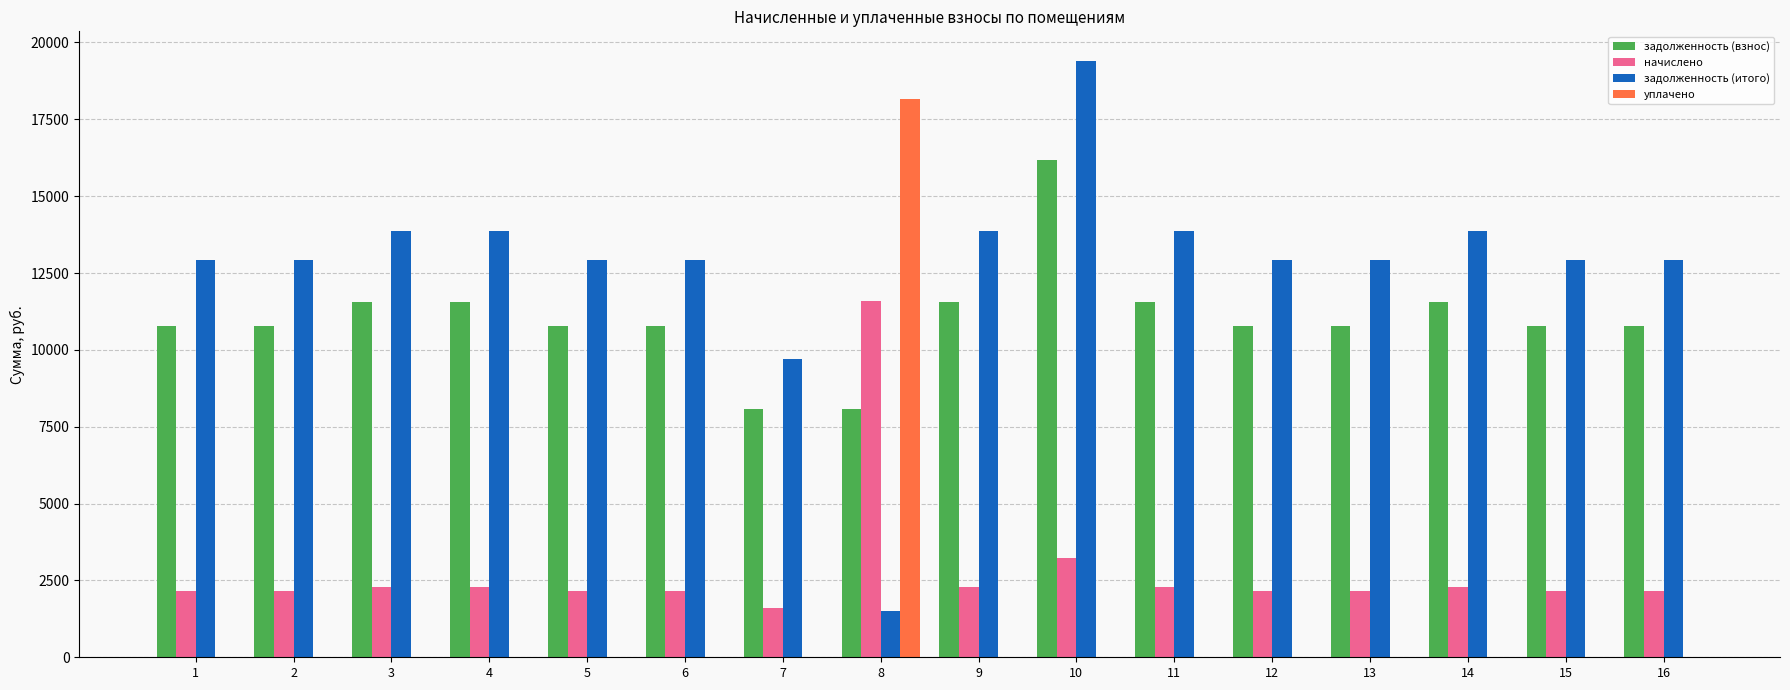

What is the sum of the начислено values at 8 and 9?

13877.5